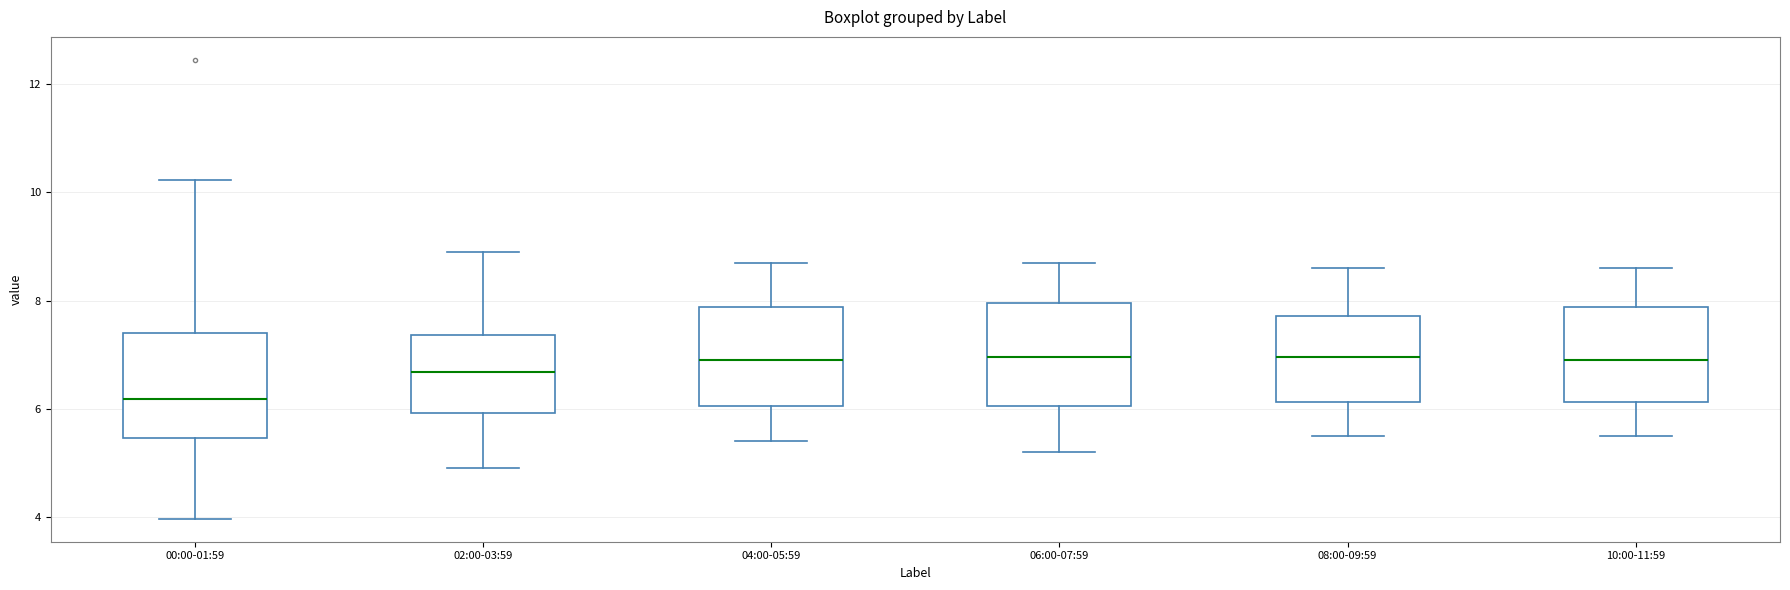

Reading left to right, read every box against the y-axis: the position of its median line, the range the box covers, and the ends of its whiskers. The values are not printed on the chart, so give them approximately, as read against the axis.

00:00-01:59: median 6.2, box 5.4 to 7.4, whiskers 4.0 to 10.2
02:00-03:59: median 6.6, box 6.0 to 7.4, whiskers 5.0 to 9.0
04:00-05:59: median 7.0, box 6.0 to 7.8, whiskers 5.4 to 8.8
06:00-07:59: median 7.0, box 6.0 to 8.0, whiskers 5.2 to 8.8
08:00-09:59: median 7.0, box 6.2 to 7.8, whiskers 5.6 to 8.6
10:00-11:59: median 7.0, box 6.2 to 7.8, whiskers 5.6 to 8.6